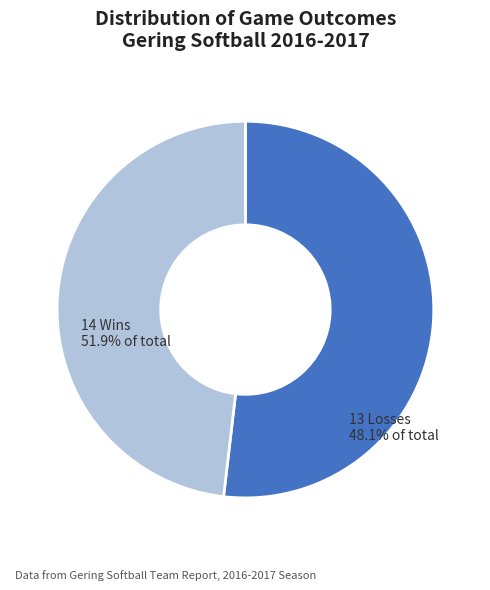

Which slice is the smallest?

Losses